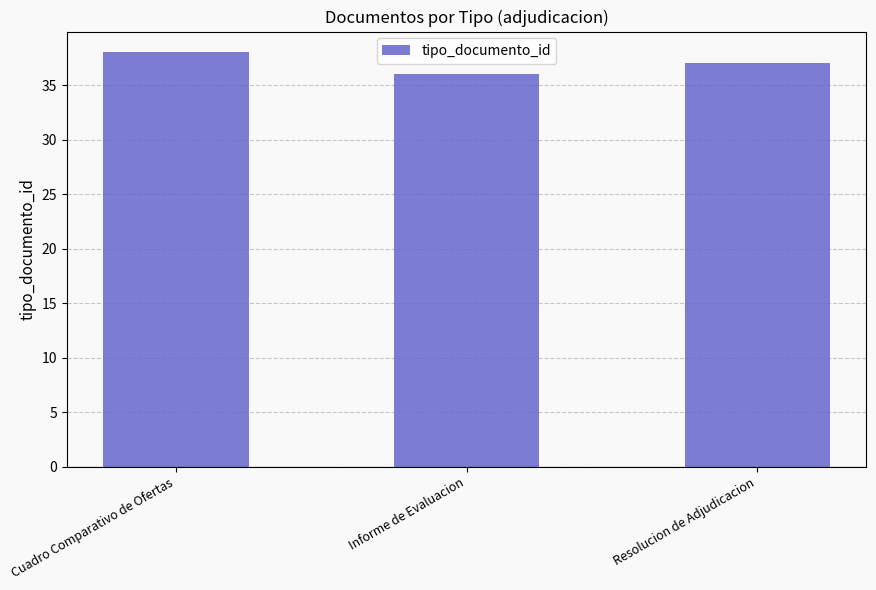

What is the ratio of the value at Resolucion de Adjudicacion to the value at Informe de Evaluacion?

1.0